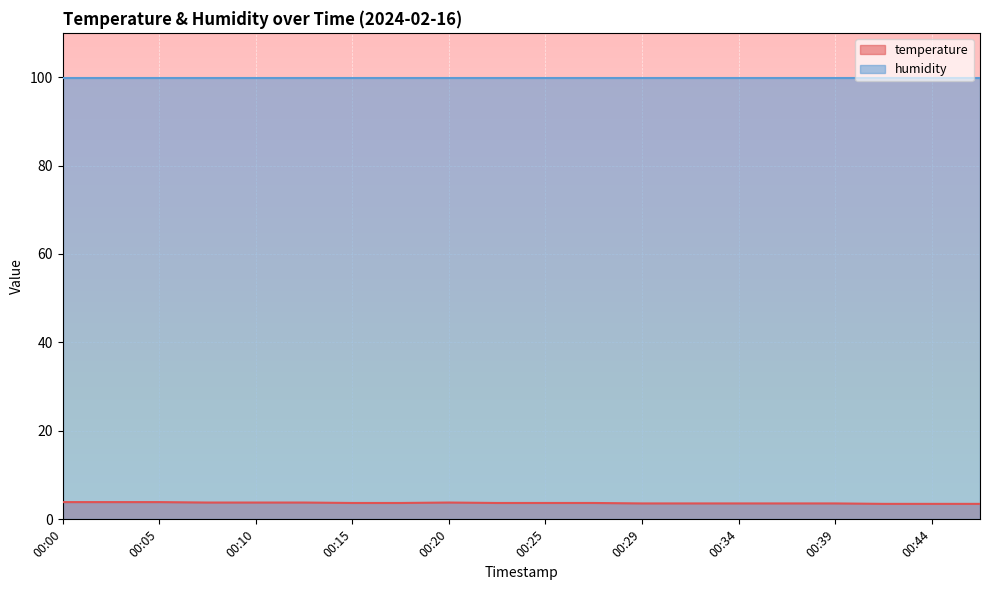

What is the value of the 1st point from the left?

3.9